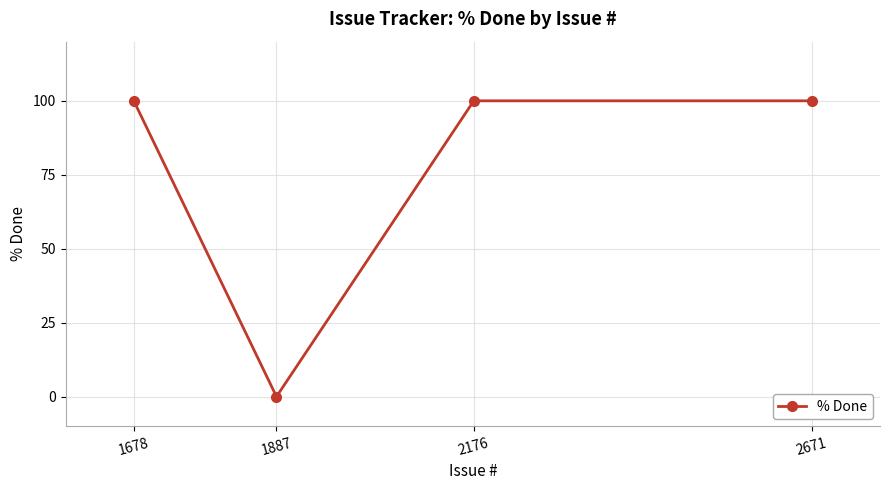

What is the value of the 3rd point from the left?

100